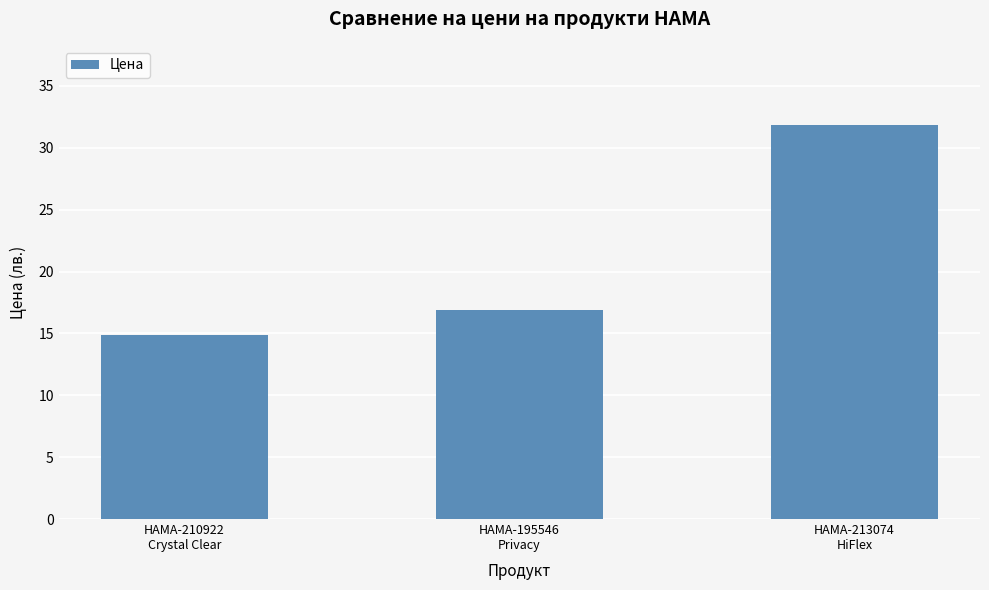

How many distinct data groups are displayed?

1